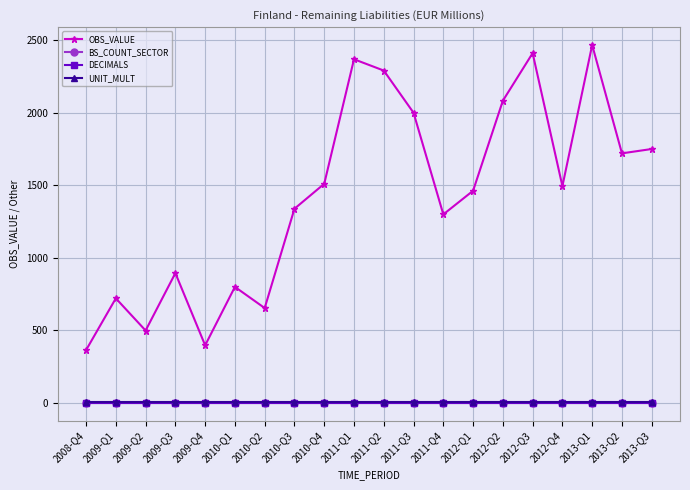

Does the chart have visible grid lines?

Yes